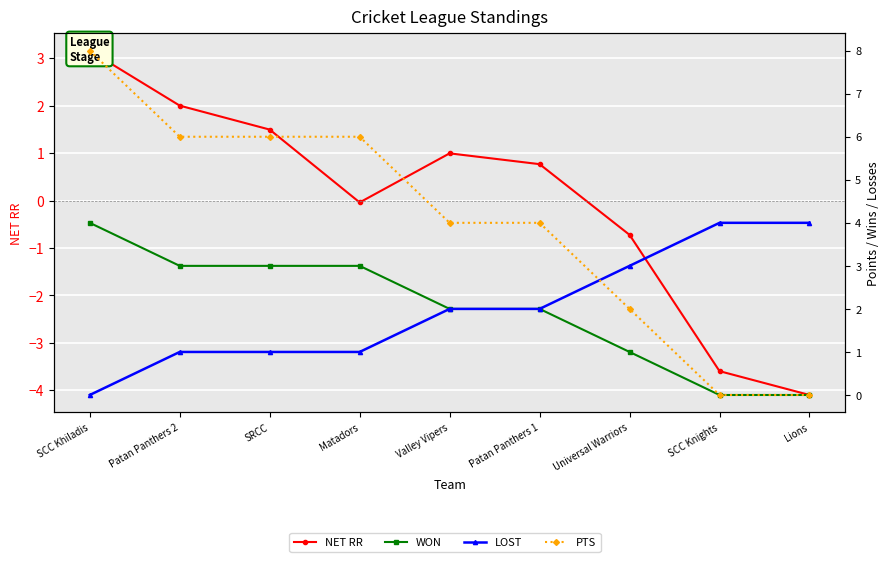

What is the value of the PTS point at the 6th from the left?

4.0